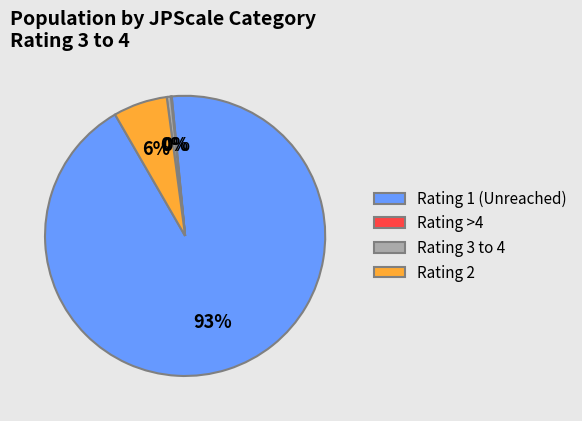

To the nearest percent, what is the combined percentage of Rating 1 (Unreached) and Rating 3 to 4?

94%